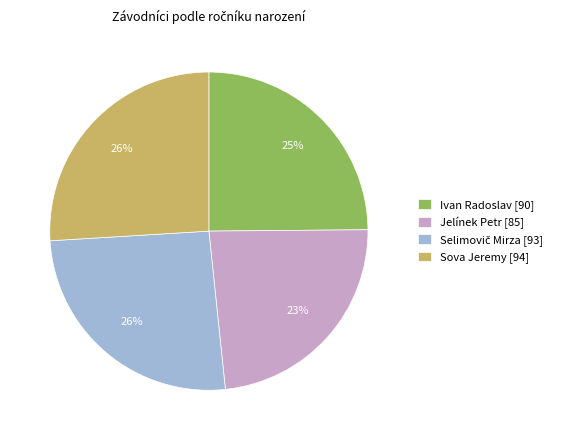

To the nearest percent, what percentage of the pie is Sova Jeremy?

26%